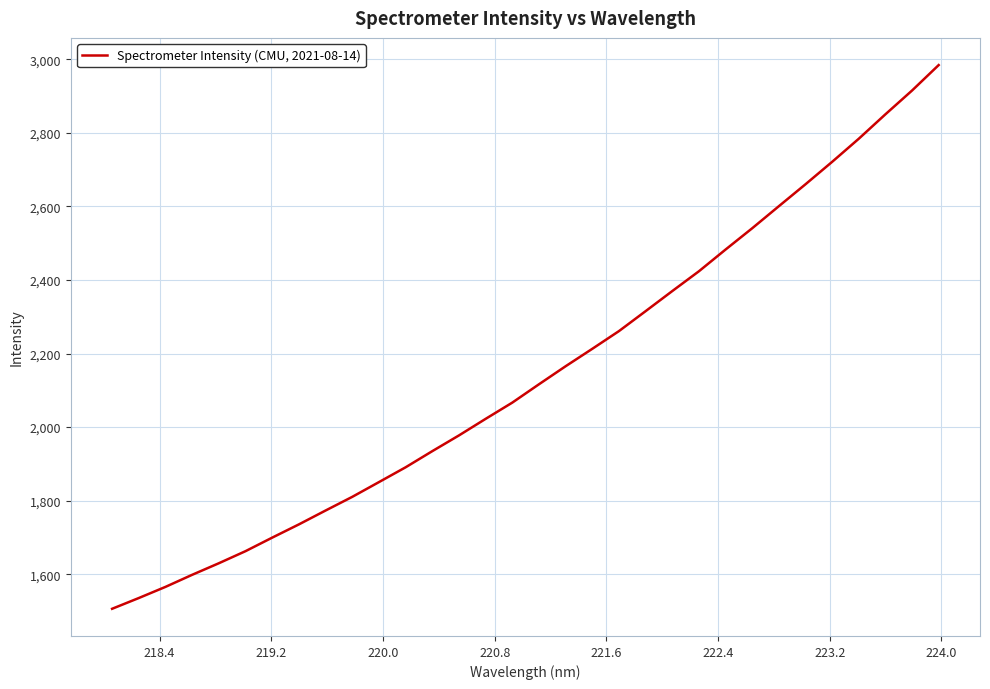

What is the smallest value displayed?

1506.0